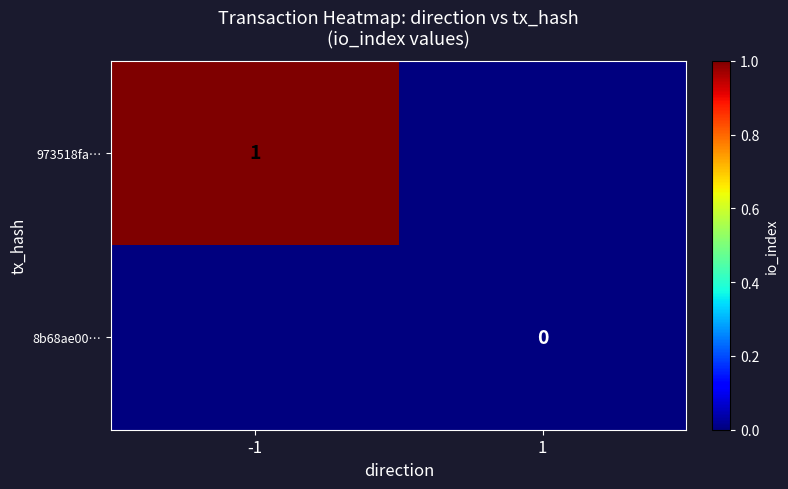

Which has a higher value, 1 or -1?

-1